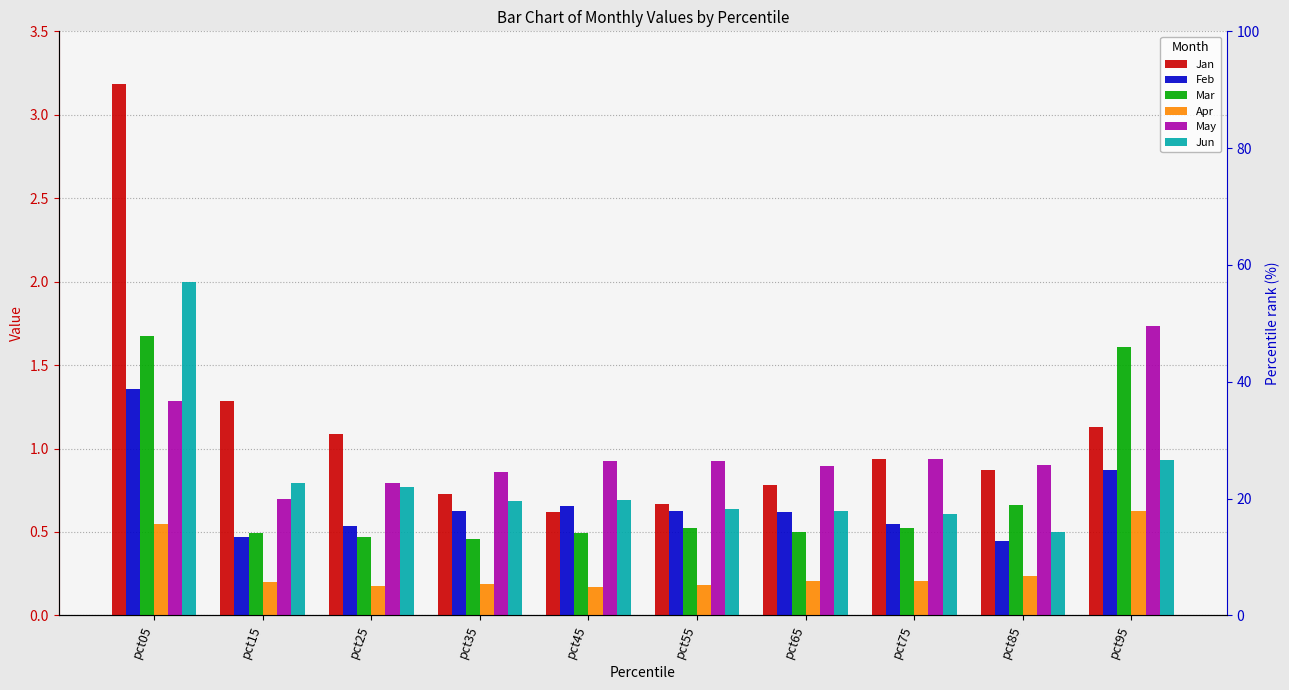

Where is Jan nearest to the value 1?

pct75